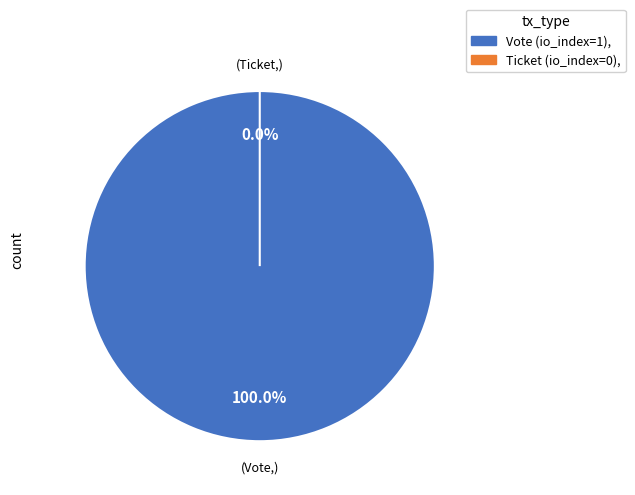

Which category has the smallest portion of the pie?

Ticket (io_index=0)